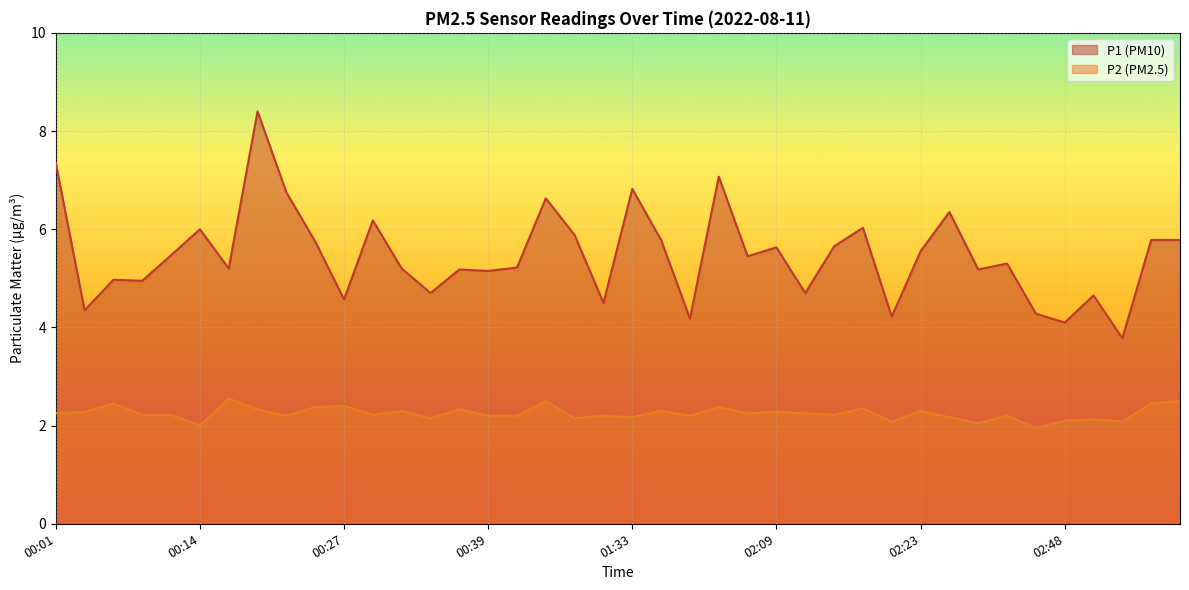

At which category does P2 reach its first local valley?

00:14